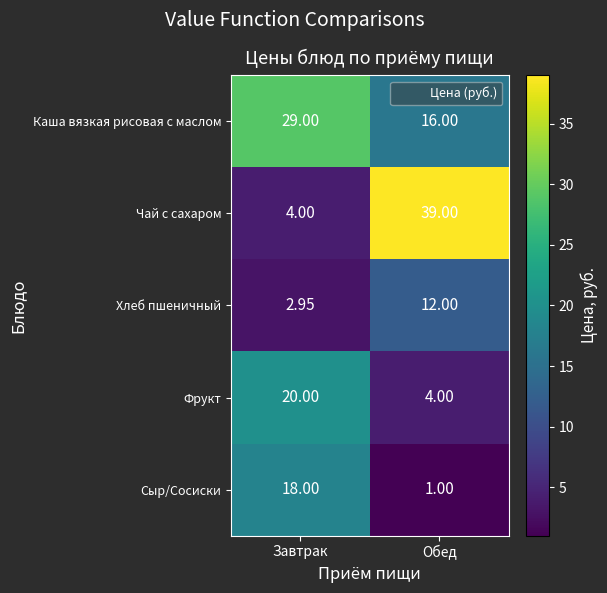

At Обед, list the series in order from smallest to largest.

Сыр/Сосиски, Фрукт, Хлеб пшеничный, Каша вязкая рисовая с маслом, Чай с сахаром